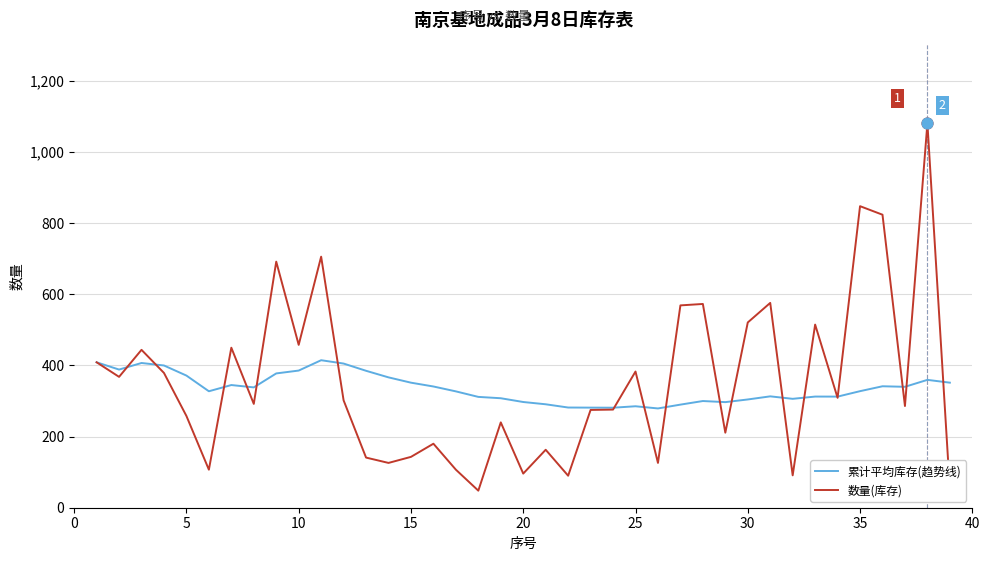

What is the lowest value of the 累计平均库存(趋势线) series?

279.2